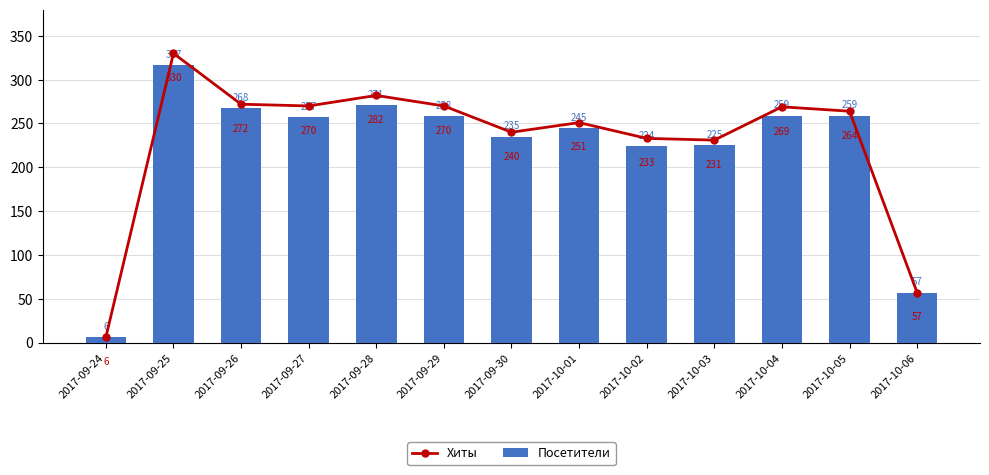

Where is Хиты nearest to the value 168?

2017-10-03